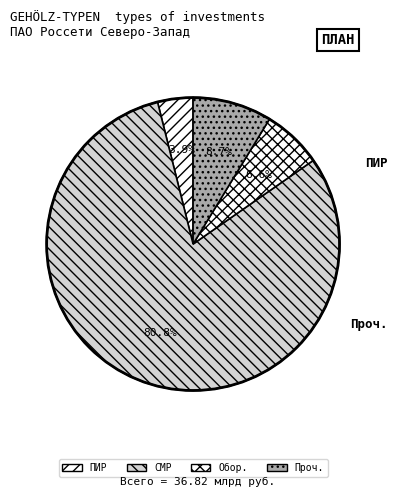

How many segments does this pie chart have?

4